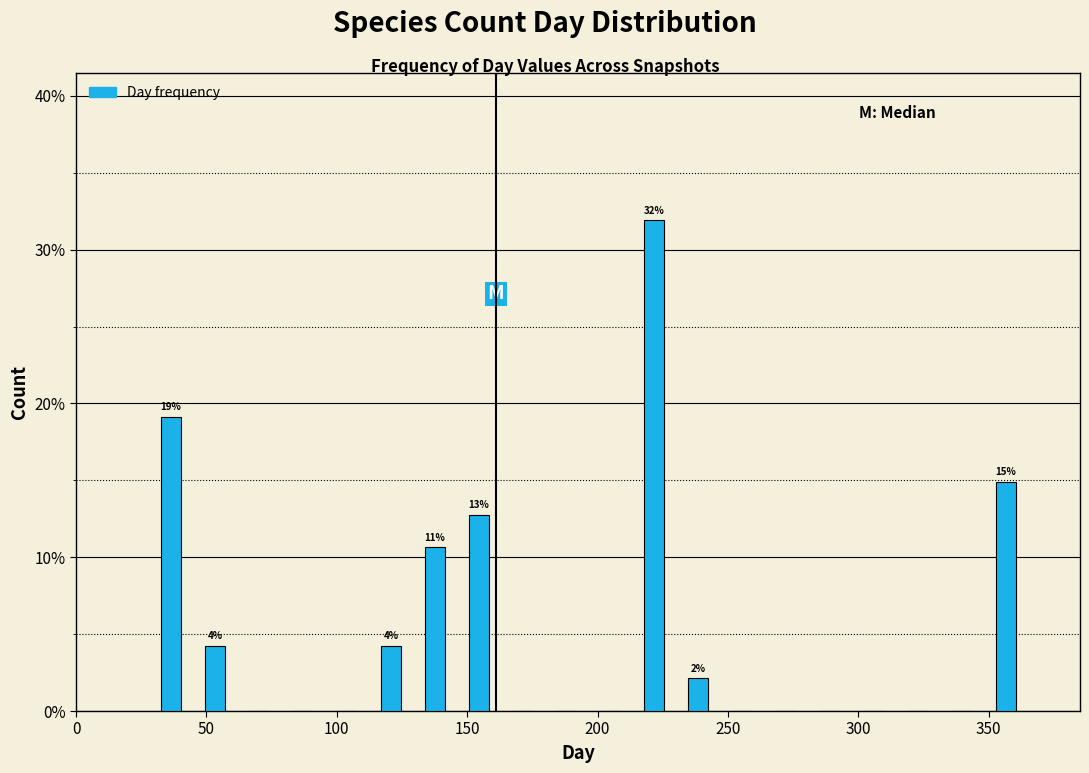

Around what value on the x-axis is the tallest bar? Give the approximate position of its centre, as read against the axis.

220